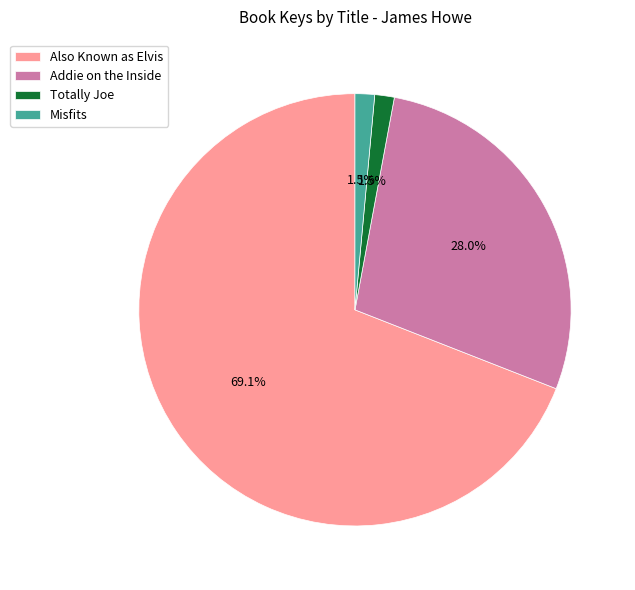

To the nearest percent, what is the combined percentage of Addie on the Inside and Misfits?

29%